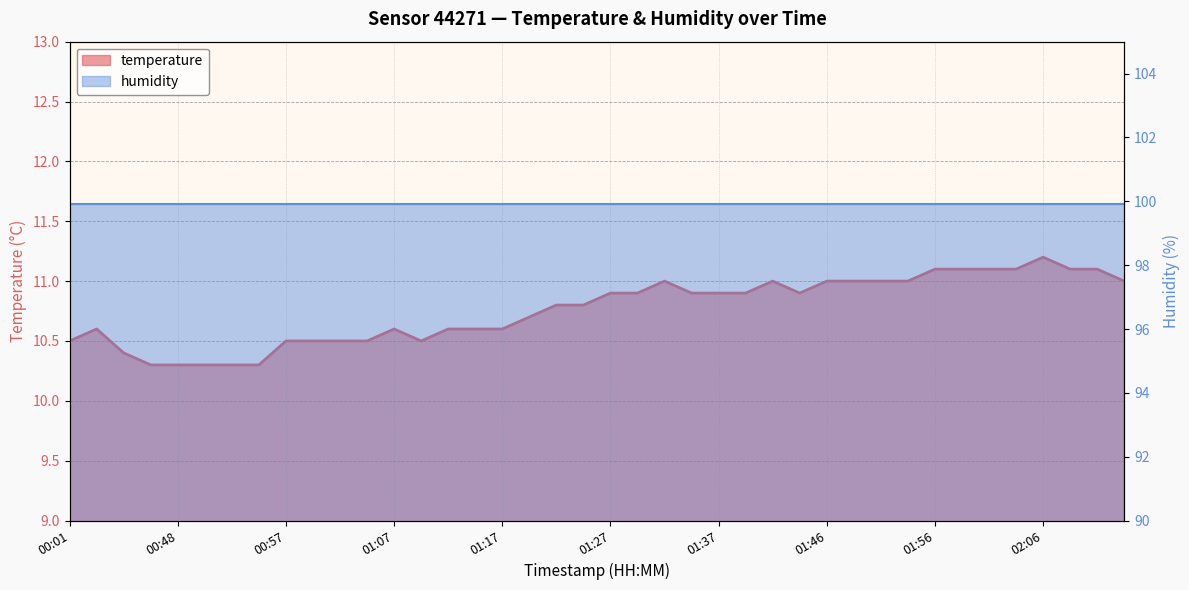

What is the minimum value shown in the chart?

10.3